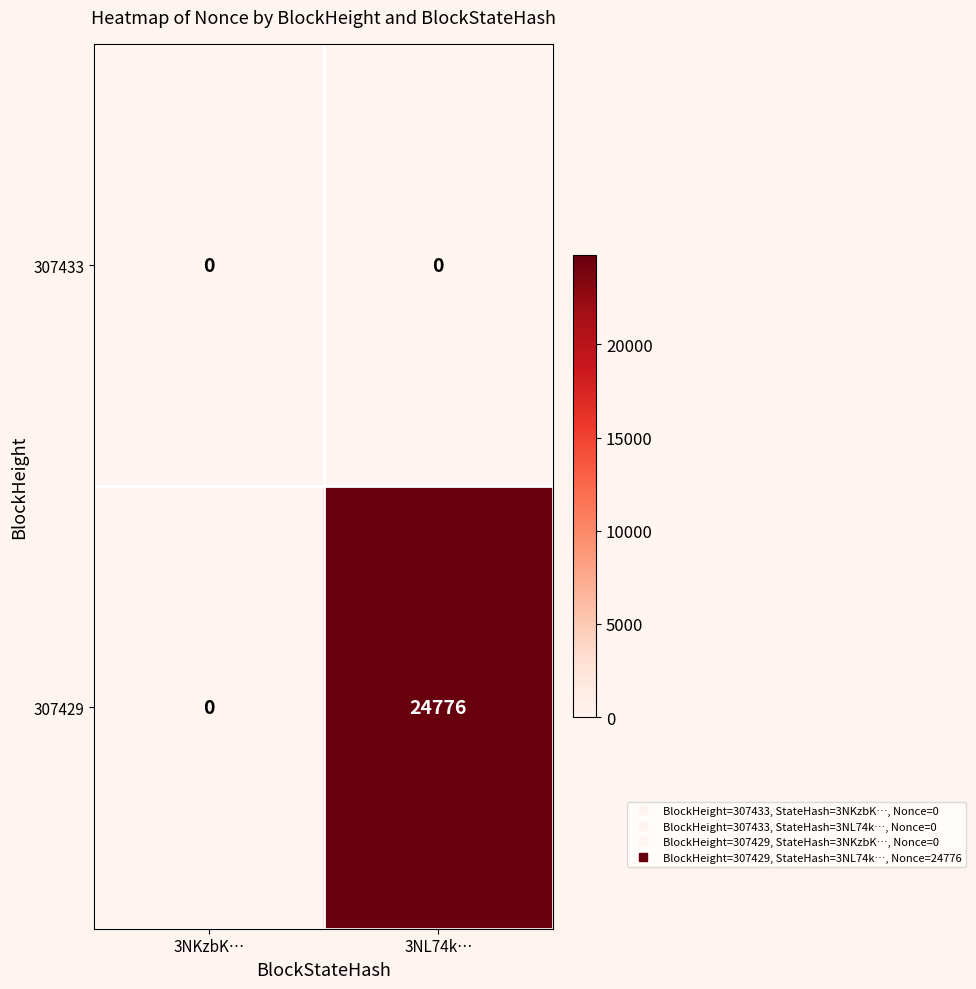

Is it true that 307433 equals 0 at 3NL74k…?

True